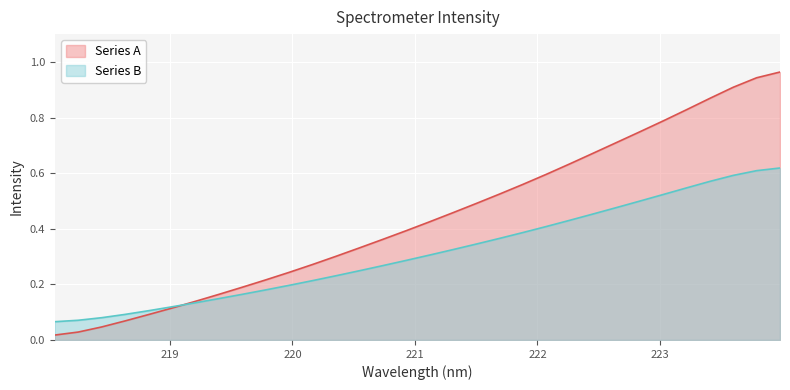

Rank the series by their average value, from highest to lowest.

Series A, Series B